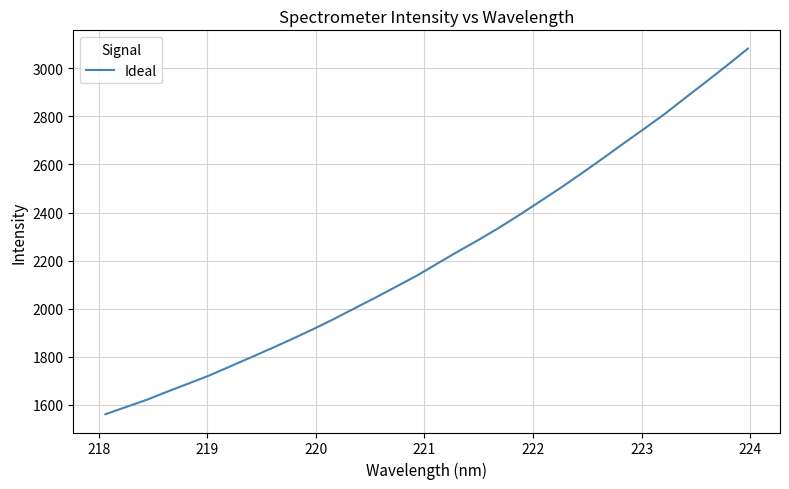

What is the minimum value shown in the chart?

1560.4